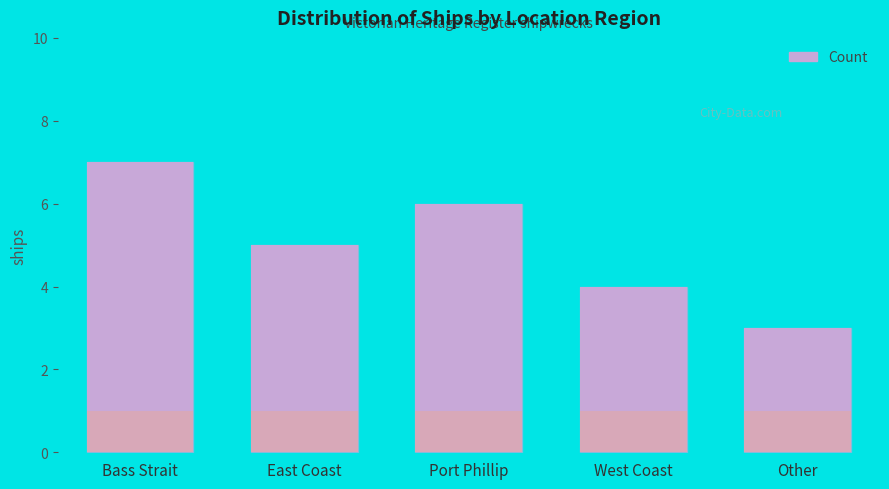

What is the difference between the values at Other and Port Phillip?

3